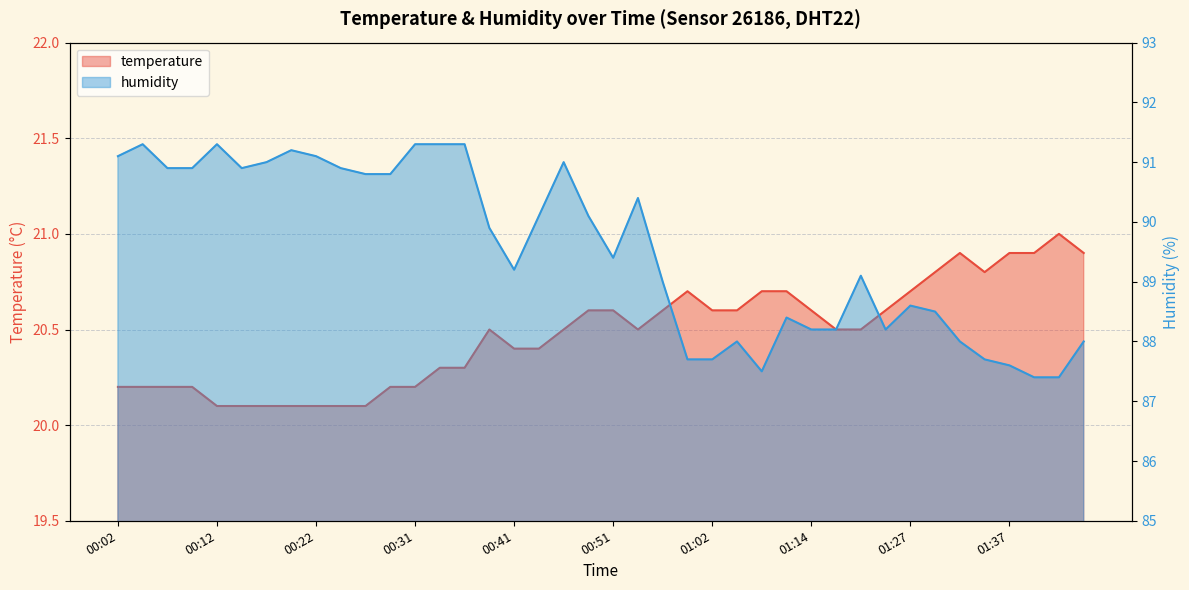

What is the sum of all temperature values?

819.0